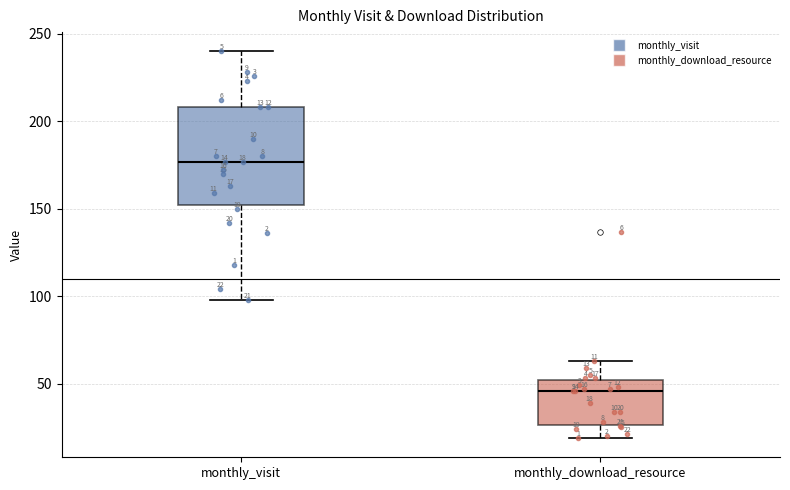

Which box's median line is the highest?

monthly_visit